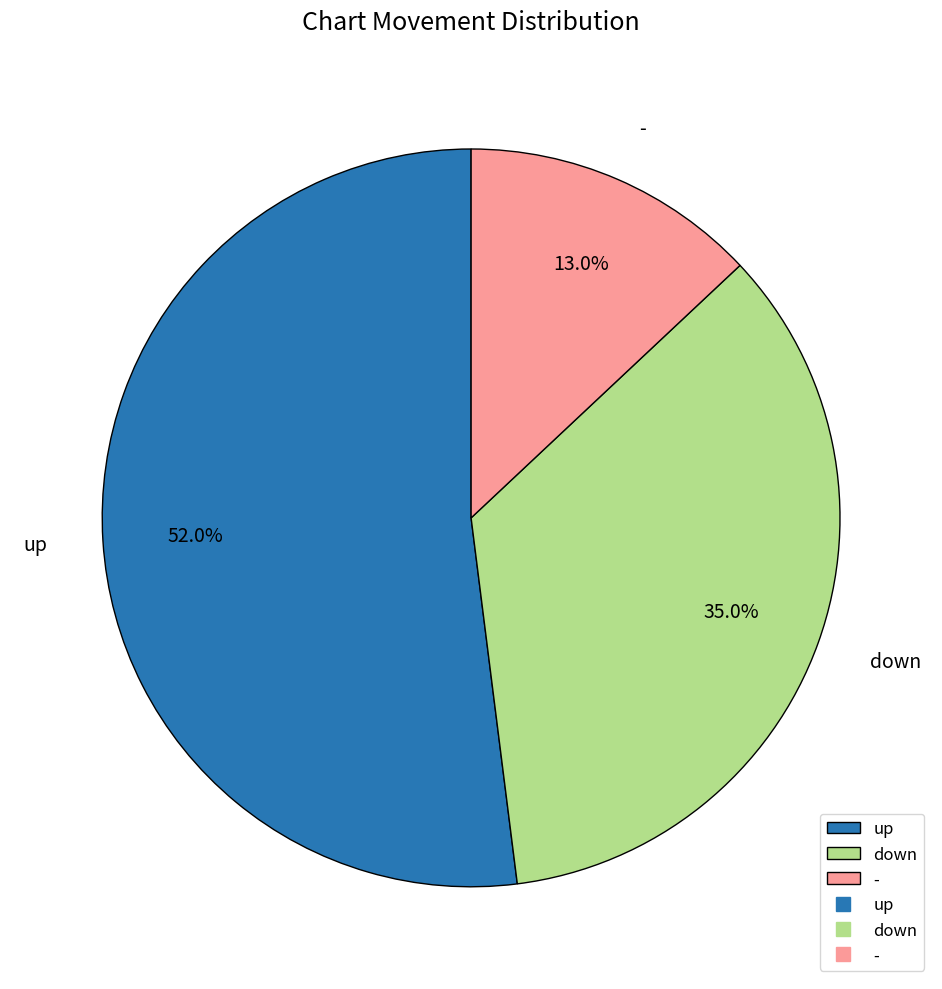

To the nearest percent, what is the difference between the largest and smallest slice percentages?

39%